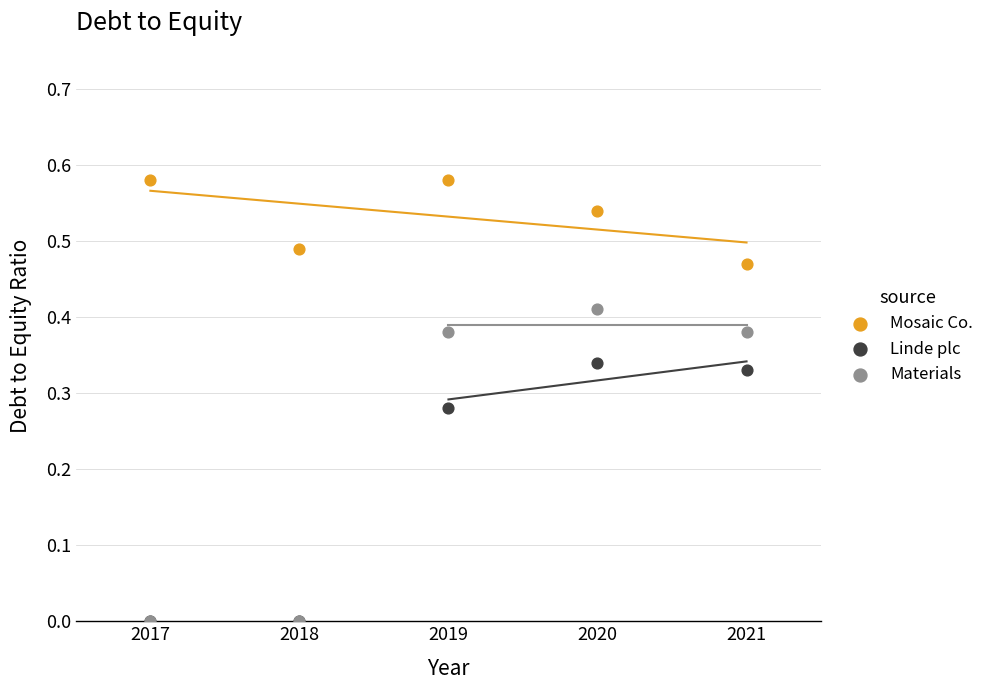

What are all the series names shown in the legend?

Mosaic Co., Linde plc, Materials